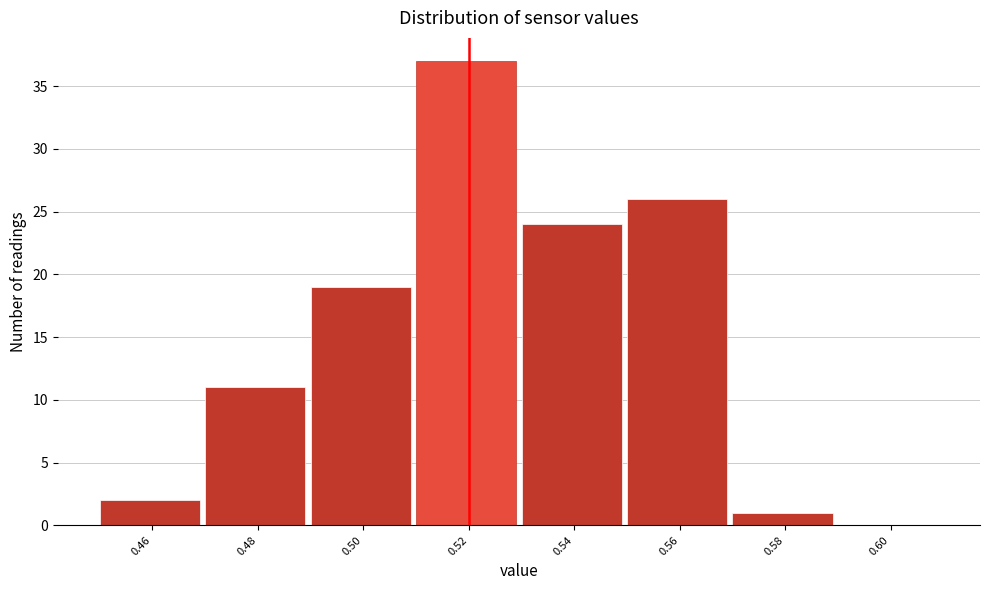

Reading right to left, extract all data points from this chart.

0.60=0	0.58=1	0.56=26	0.54=24	0.52=37	0.50=19	0.48=11	0.46=2